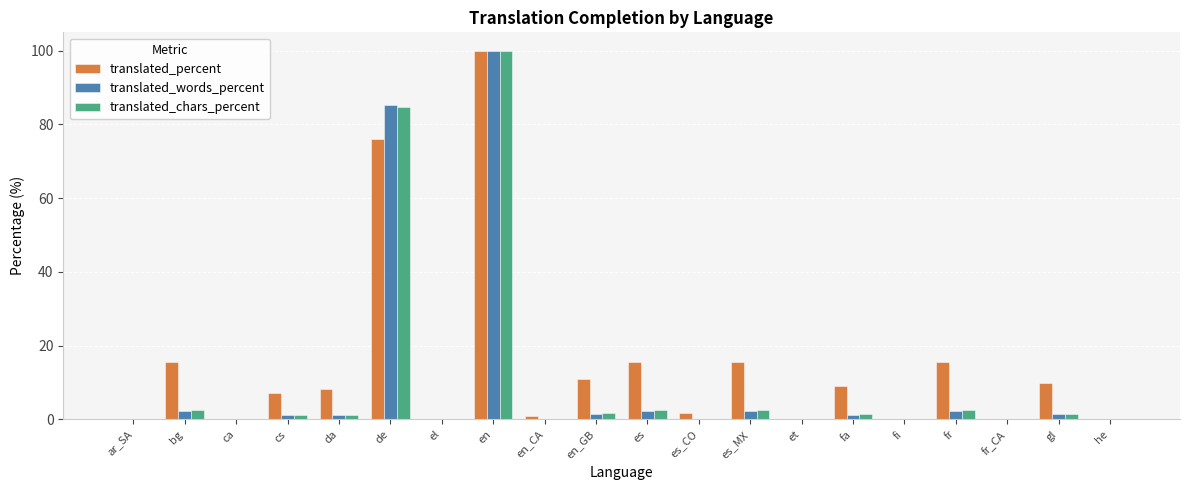

How many groups of bars are there?

20